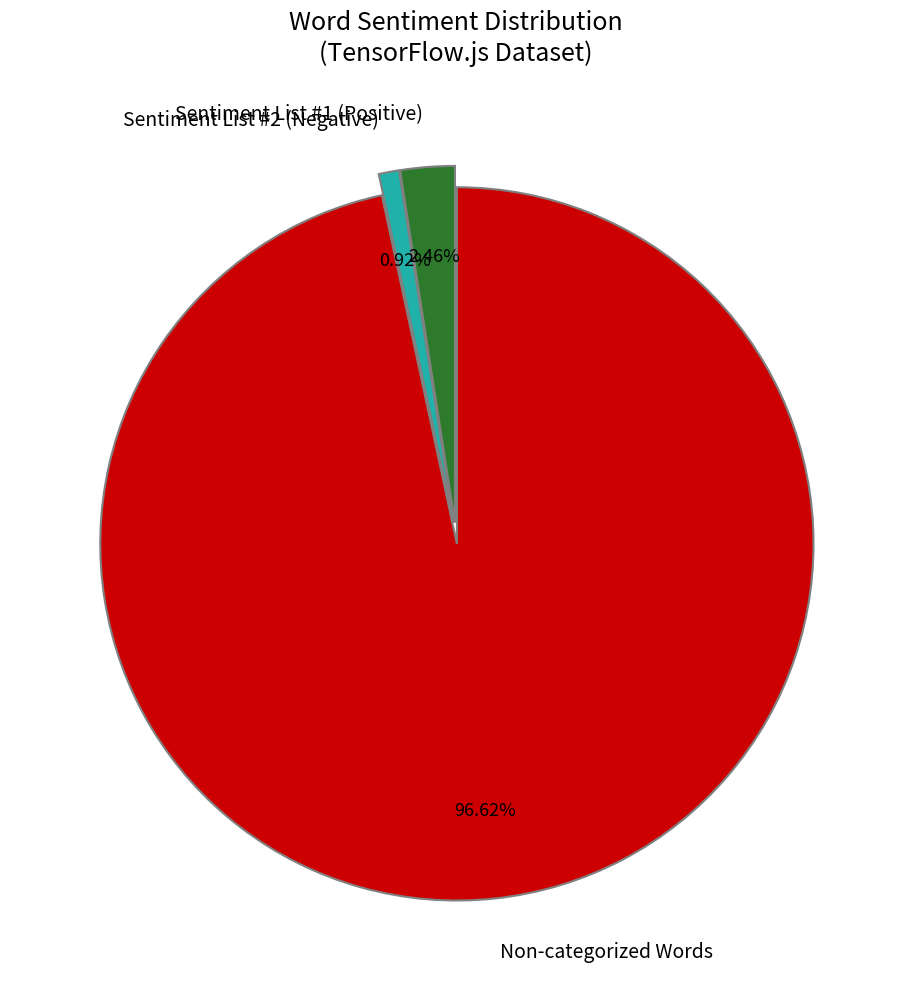

Is the sum of Sentiment List #1 (Positive) and Non-categorized Words greater than half?

Yes